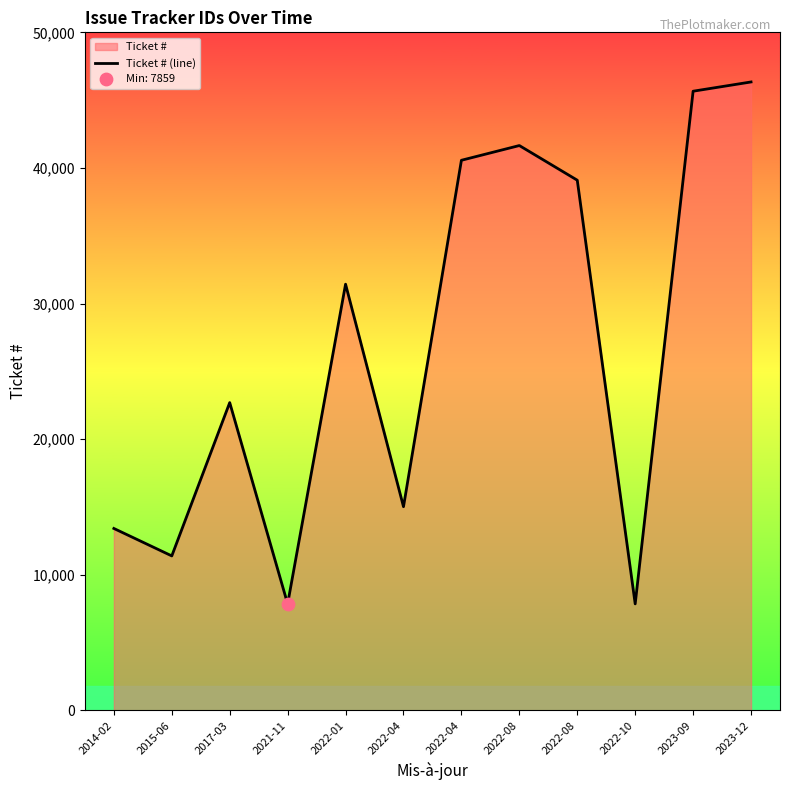

Between 2022-08 and 2022-10, which is larger?

2022-08